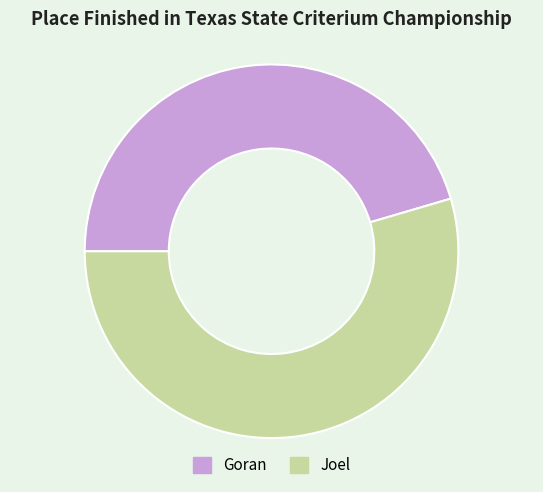

The Joel slice represents 55% of the pie. True or false?

True